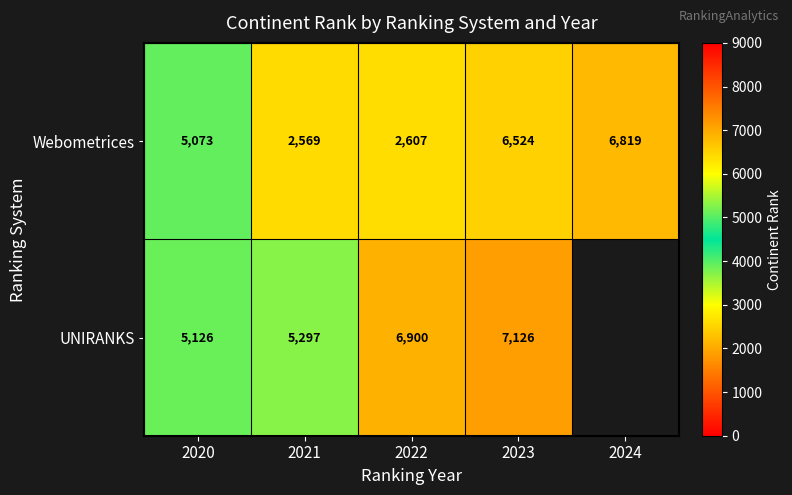

How many series are shown in this chart?

2